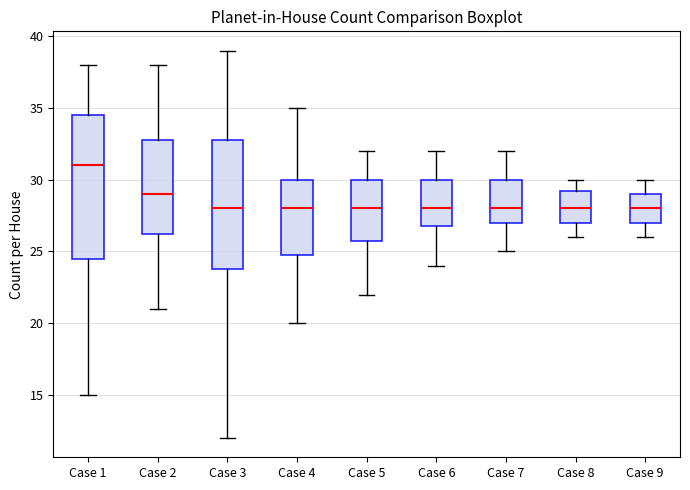

Which box is the tallest, from its lower edge to its upper edge?

Case 1